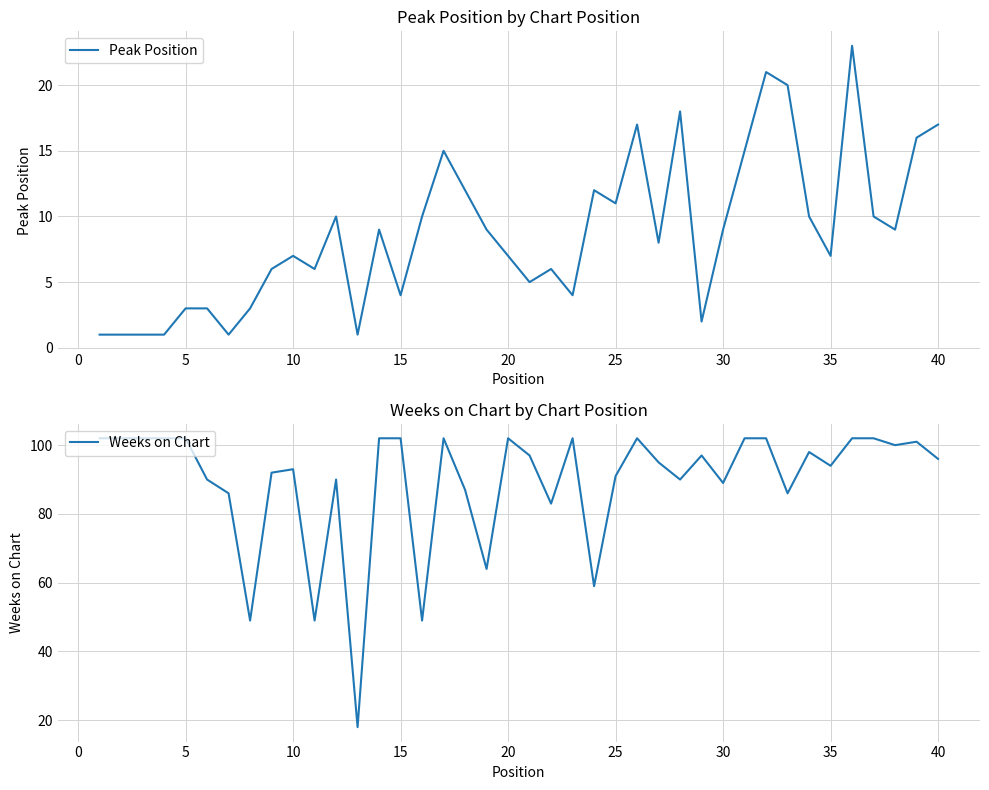

True or false: Peak Position and Weeks on Chart intersect in this chart.

False